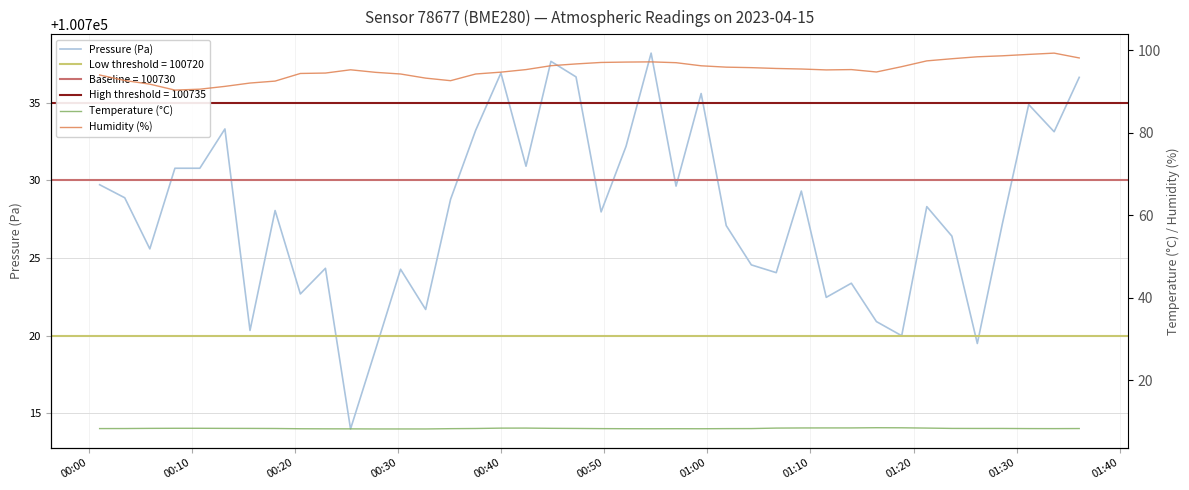

In Temperature (°C), how many points are higher than both neighbors (excluding endpoints)?

3